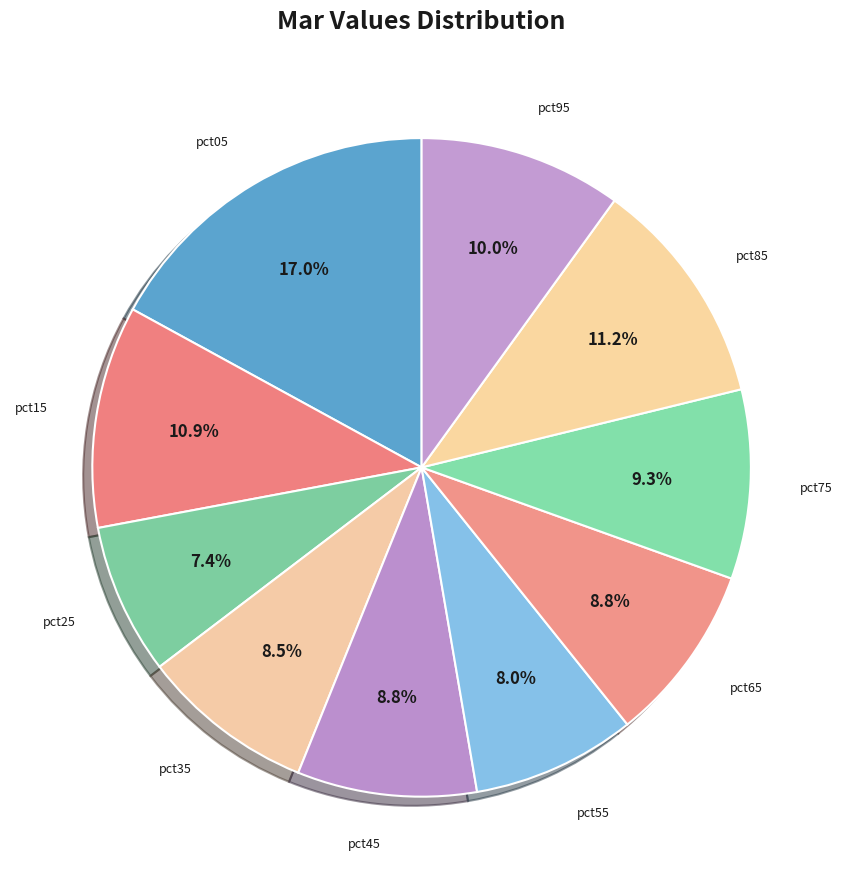

To the nearest percent, what percentage of the pie is pct95?

10%